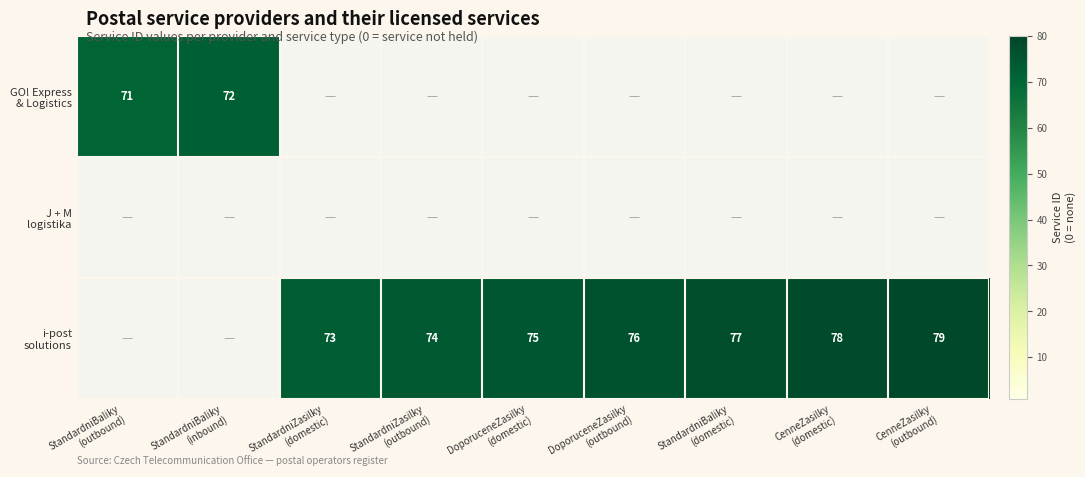

At which category does the chart reach its peak across all series?

CenneZasilky
(outbound)